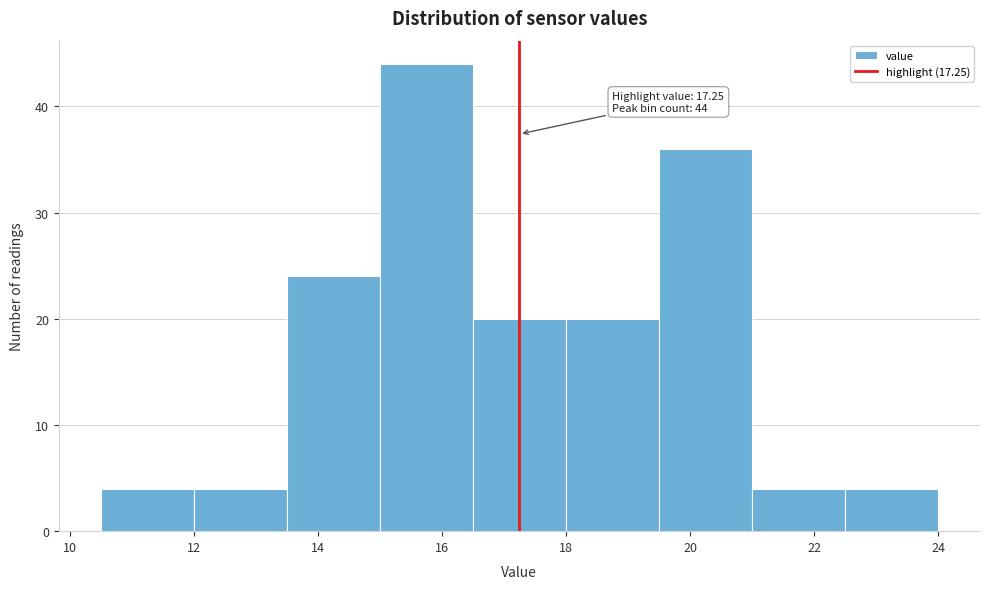

Which range on the x-axis has the tallest bar?

15.0 to 16.5